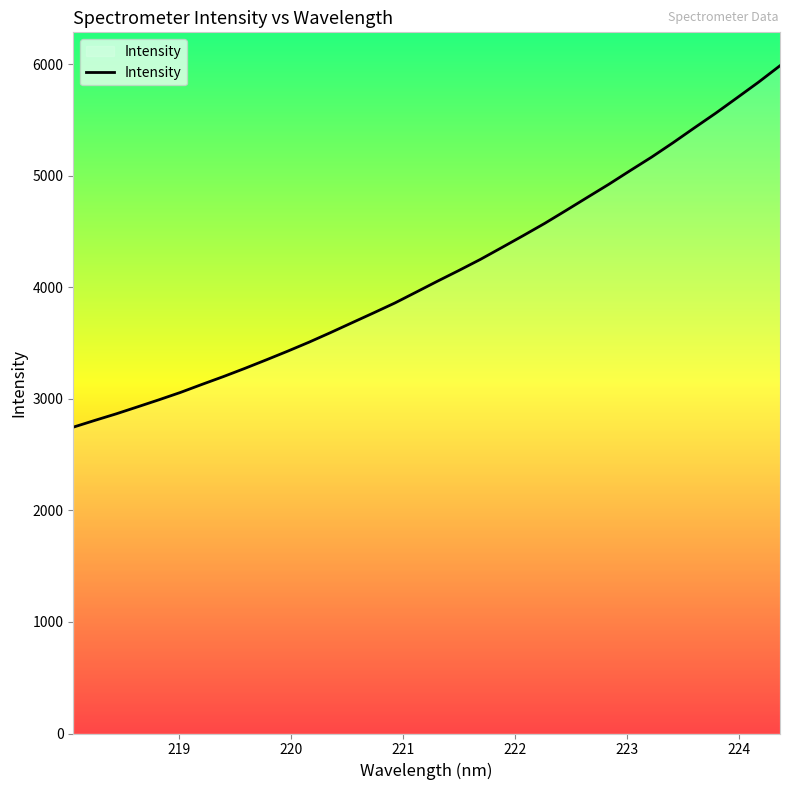

What is the greatest value displayed?

5985.4